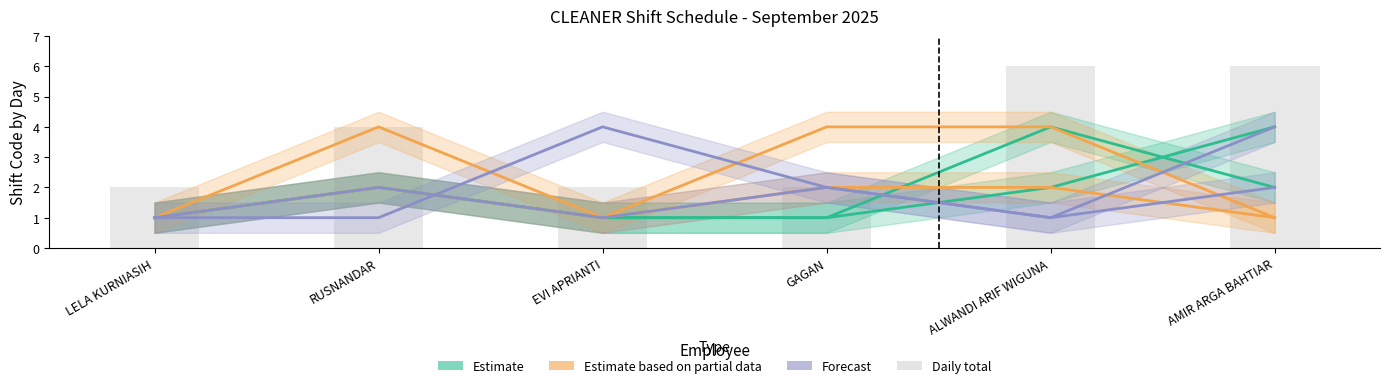

The value of Estimate based on partial data at ALWANDI ARIF WIGUNA is 1. True or false?

False